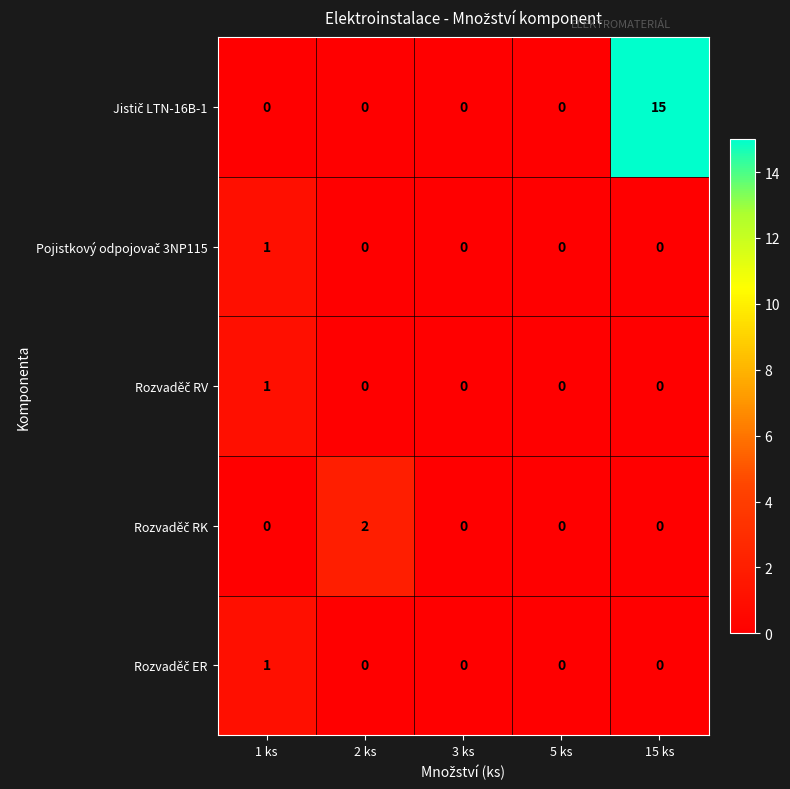

What is the total value across all series at 2 ks?

2